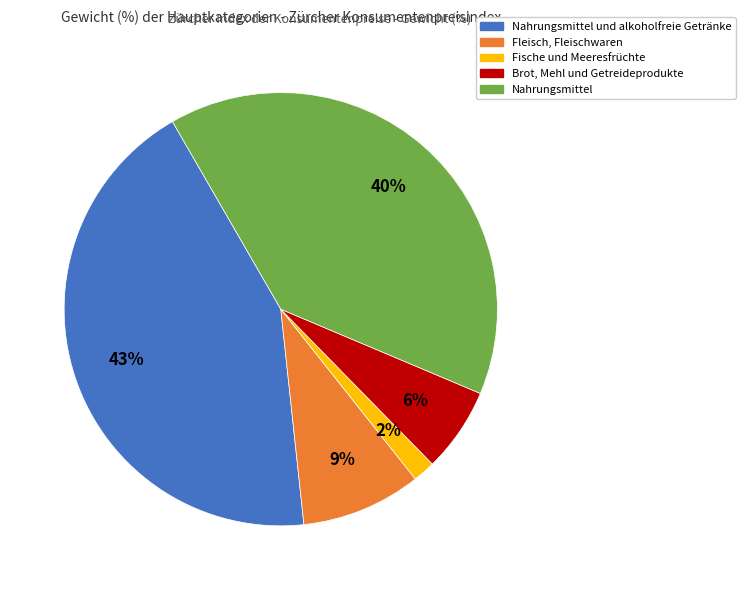

Does any single category account for the majority?

No